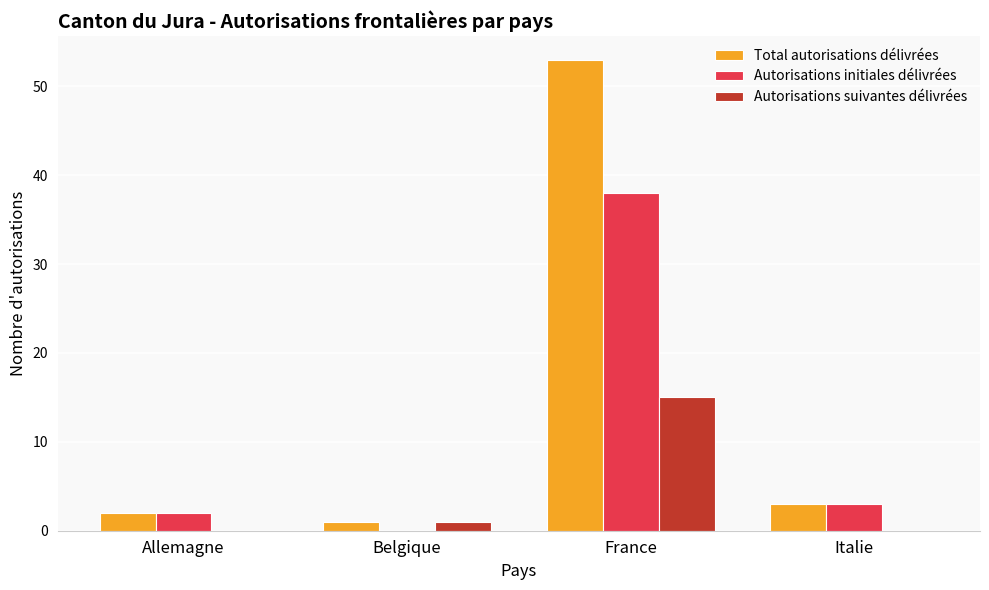

Which label corresponds to the largest value in the chart?

France